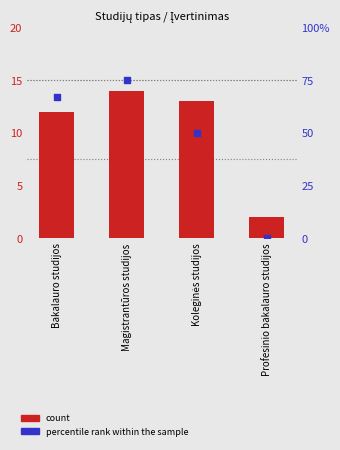

Which series reaches the minimum Y coordinate?

percentile rank within the sample